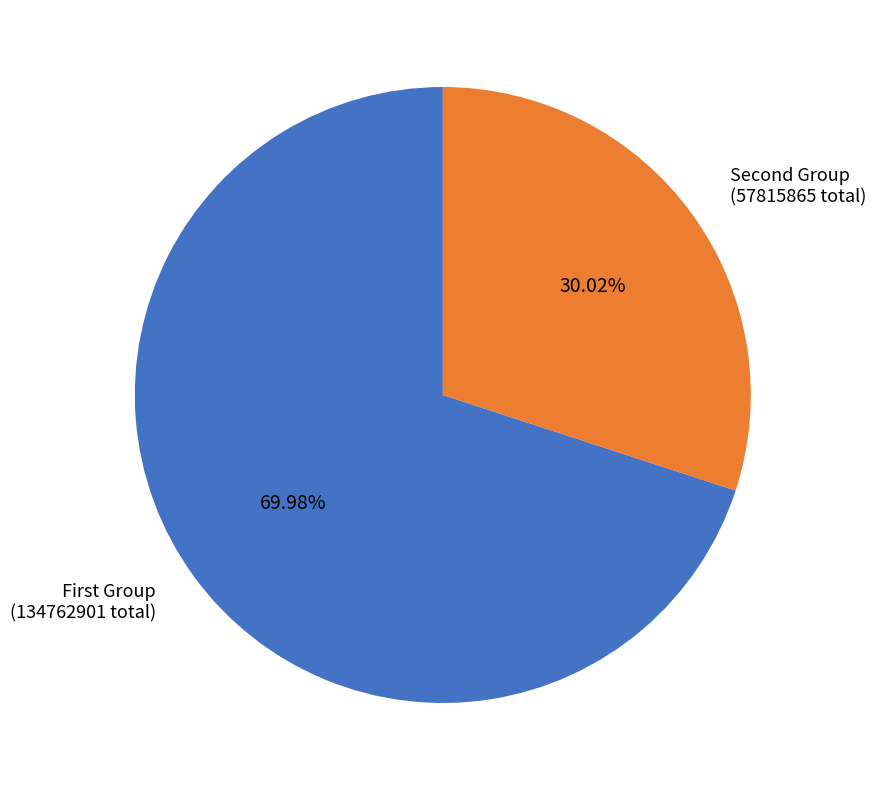

Rank the categories by value from lowest to highest.

Second Group (57815865 total), First Group (134762901 total)